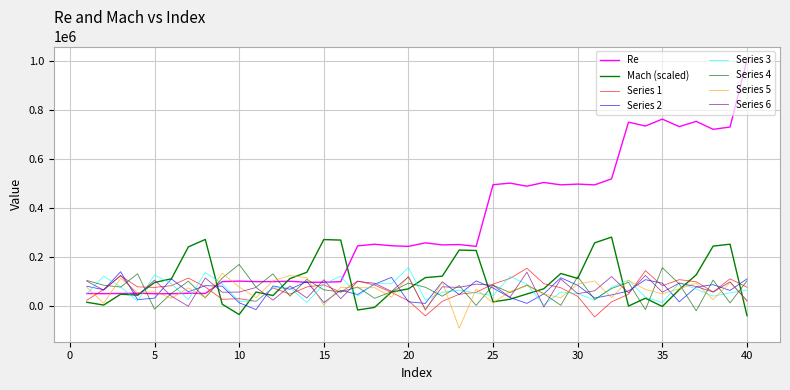

At which label does Re first exceed 248871?

18